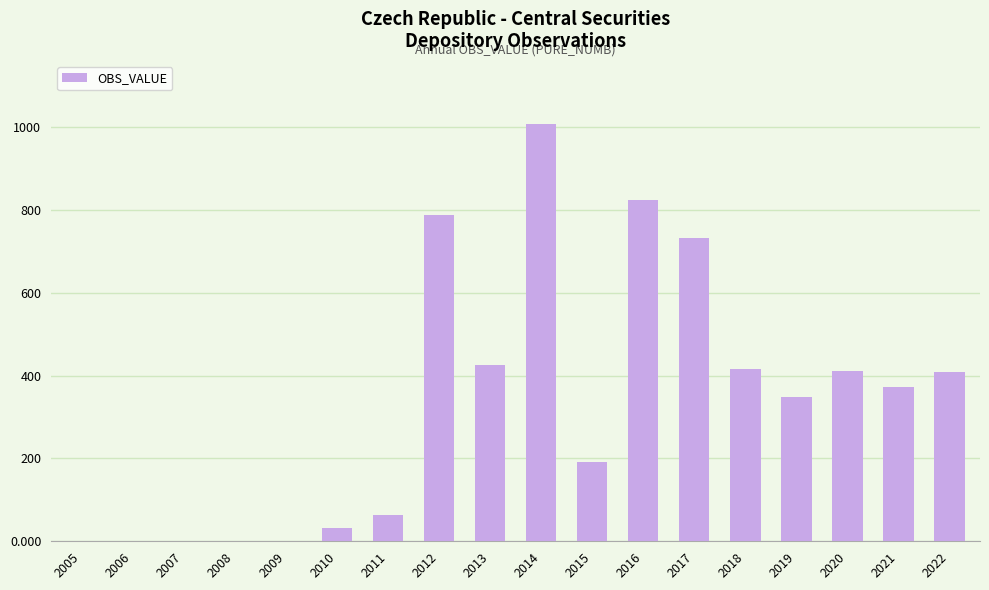

The value at 2016 is 1331.3. True or false?

False